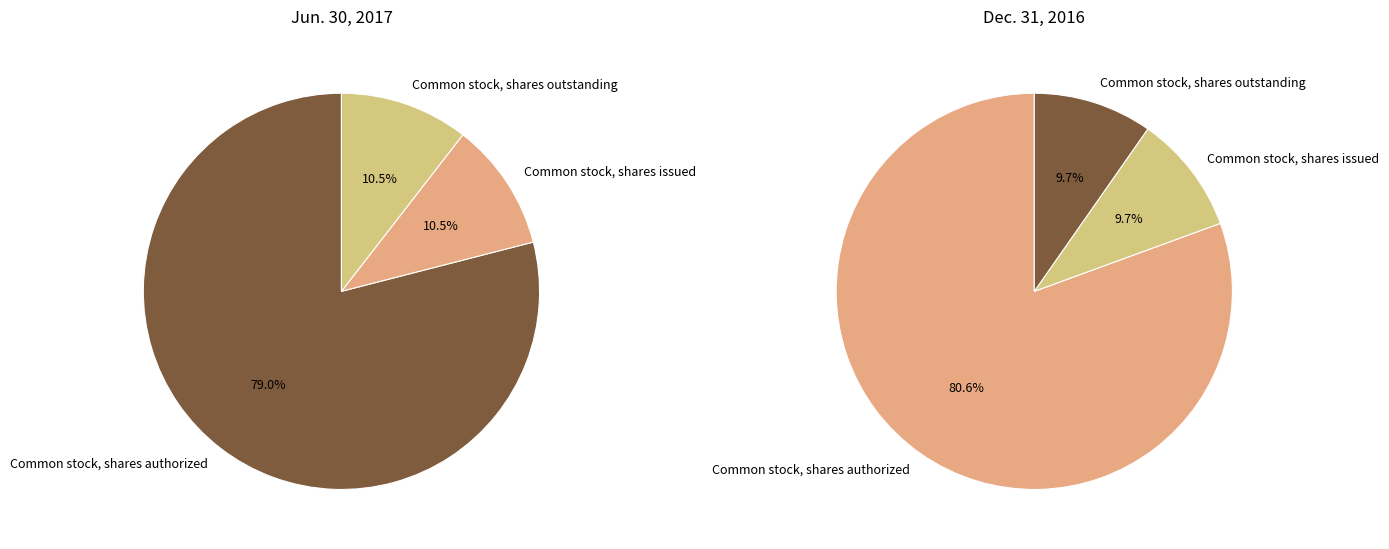

Between Common stock, shares authorized and Common stock, shares issued, which is larger?

Common stock, shares authorized